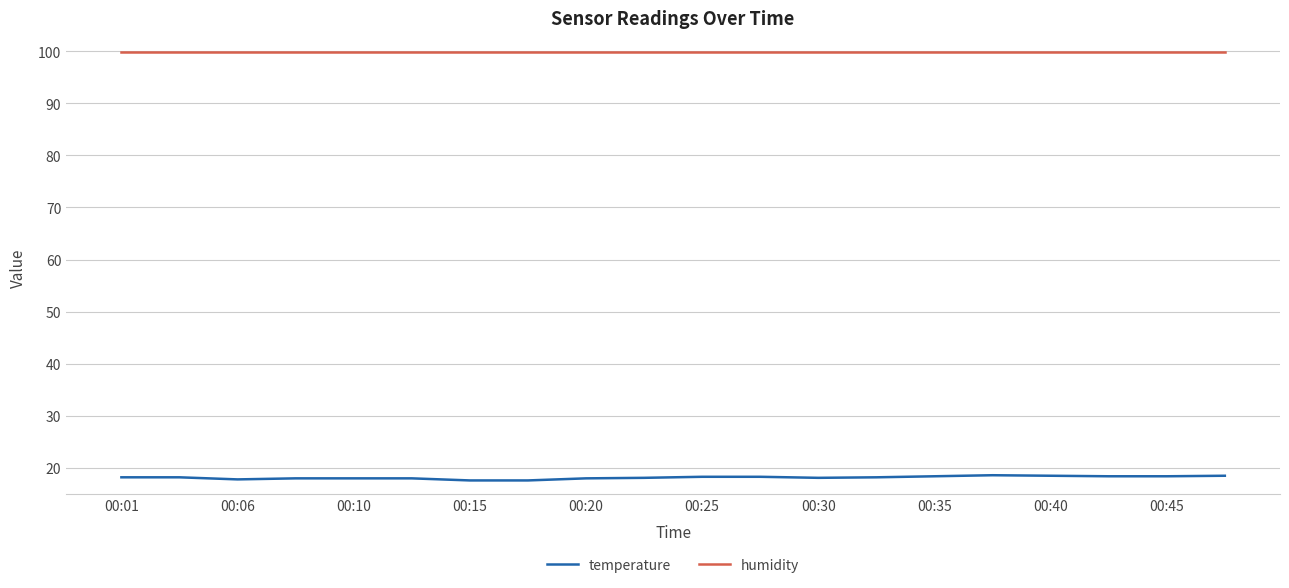

True or false: humidity and temperature cross at least once.

False